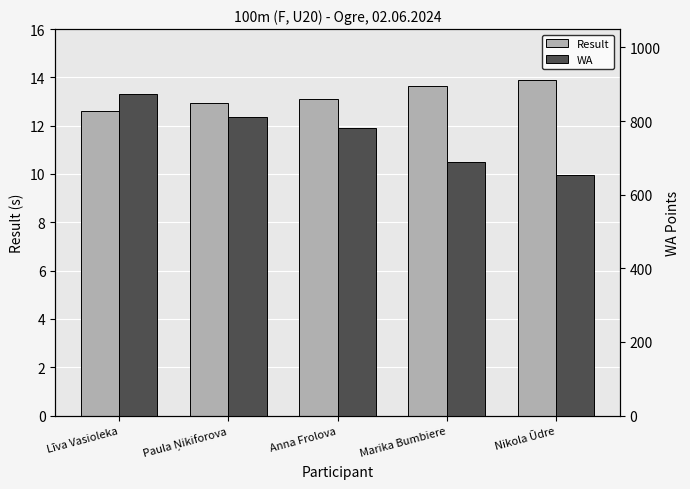

Which series has the largest total across all categories?

WA